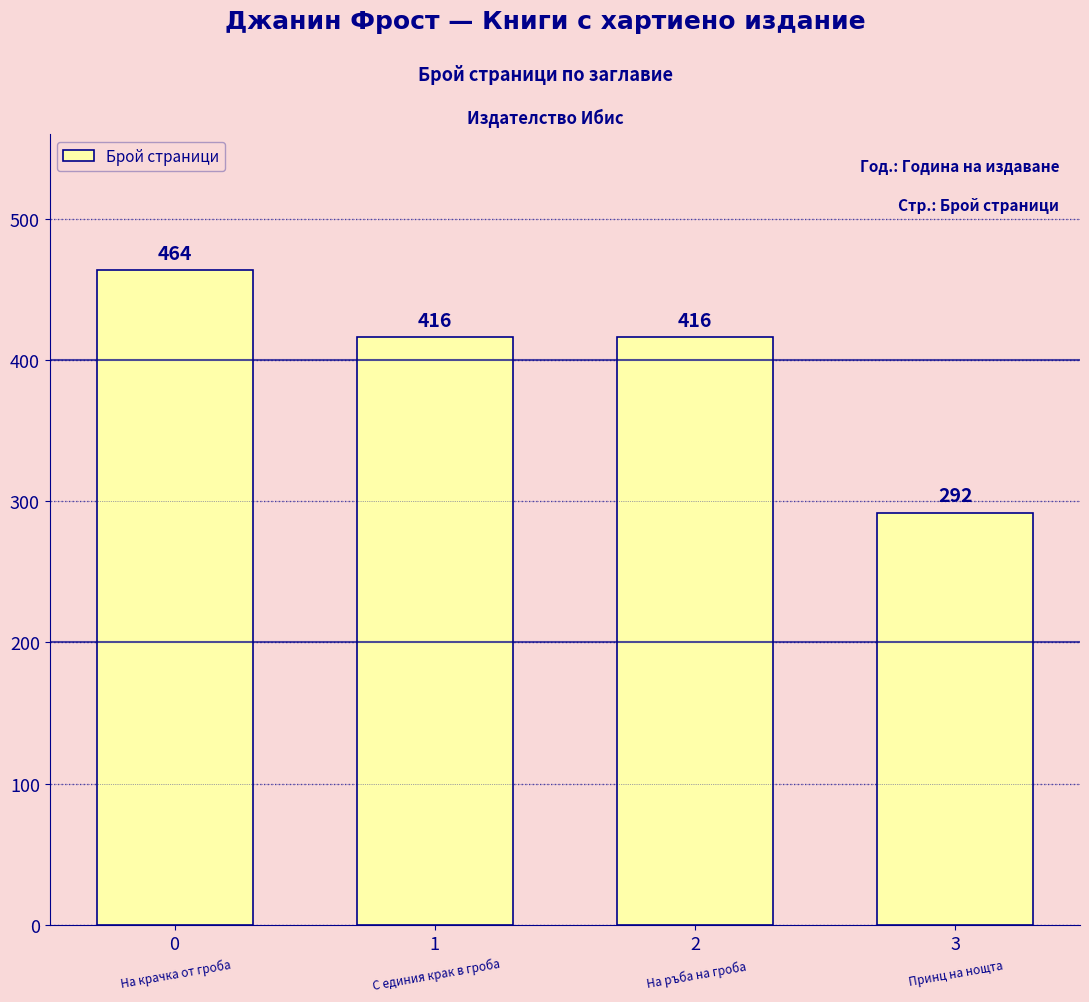

What is the smallest value displayed?

292